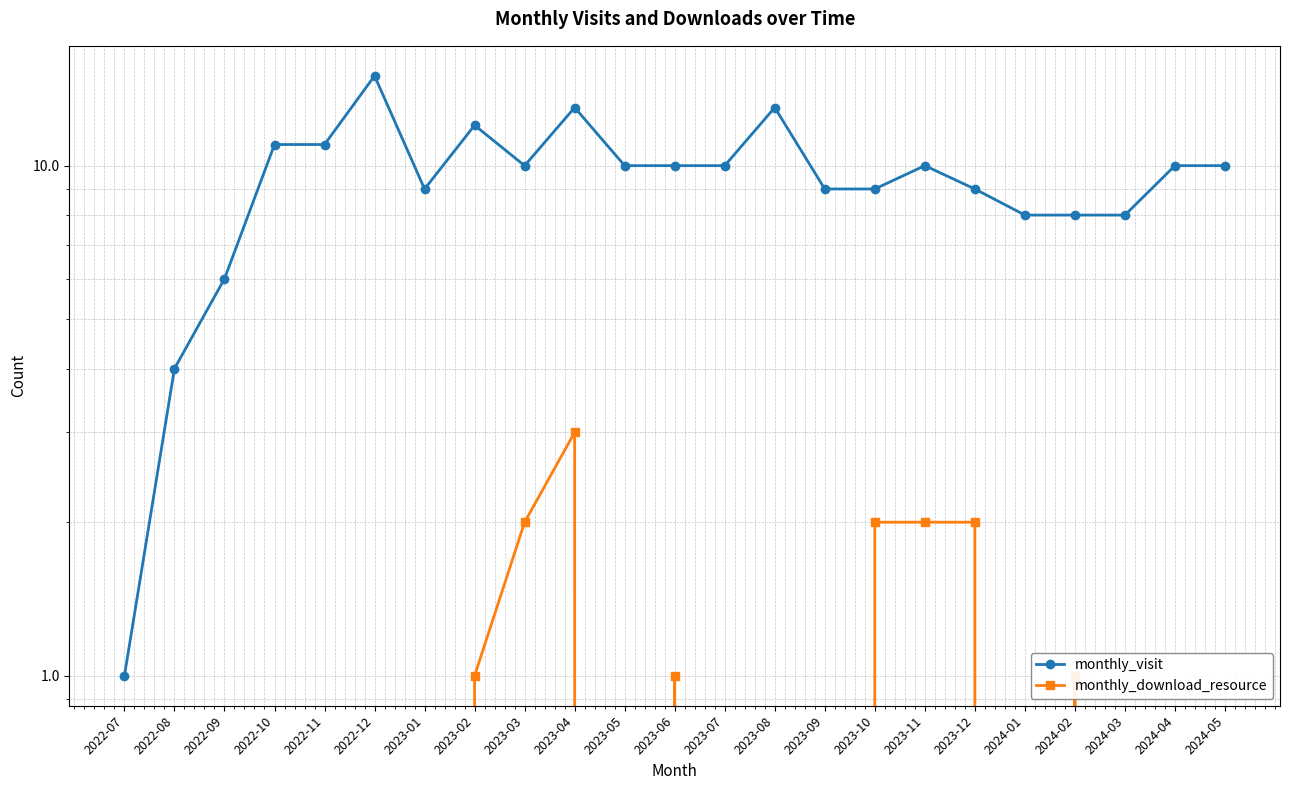

At which category does the chart reach its minimum across all series?

2022-07